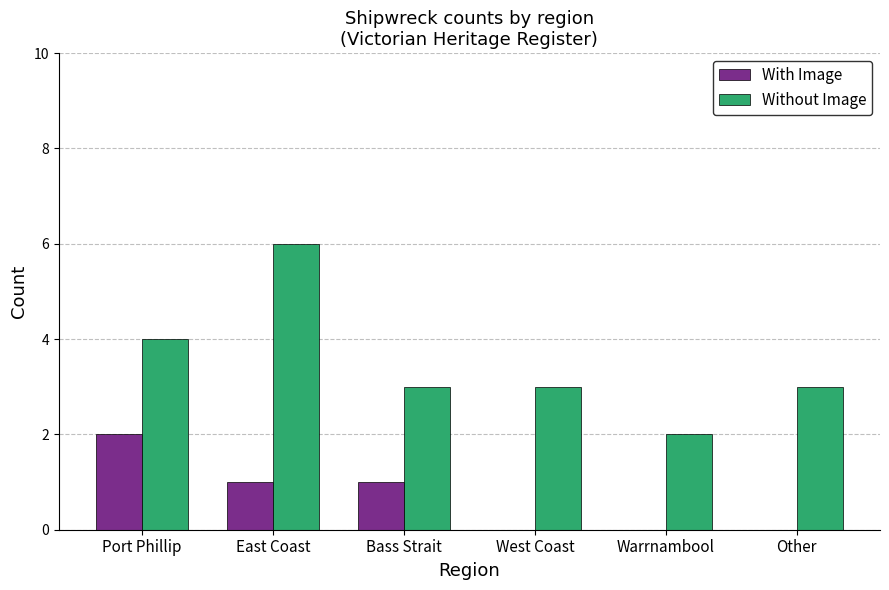

At which category is the sum across all series the highest?

East Coast